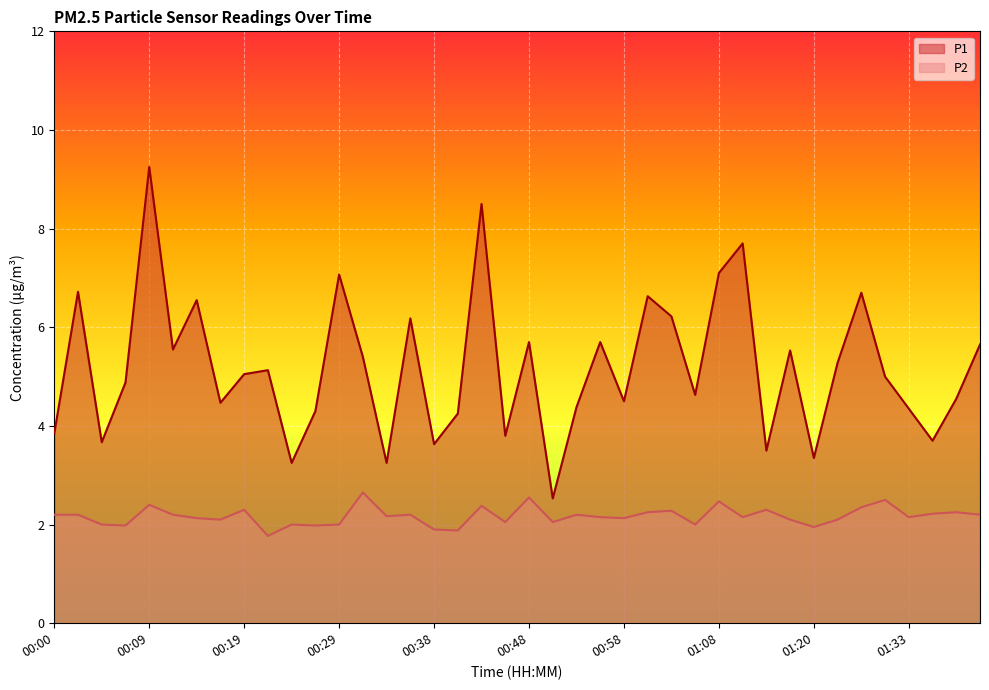

True or false: P1 and P2 cross at least once.

False